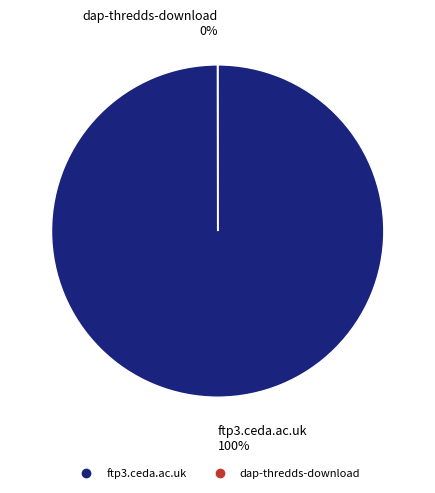

Is it true that ftp3.ceda.ac.uk is 90% of the pie?

False